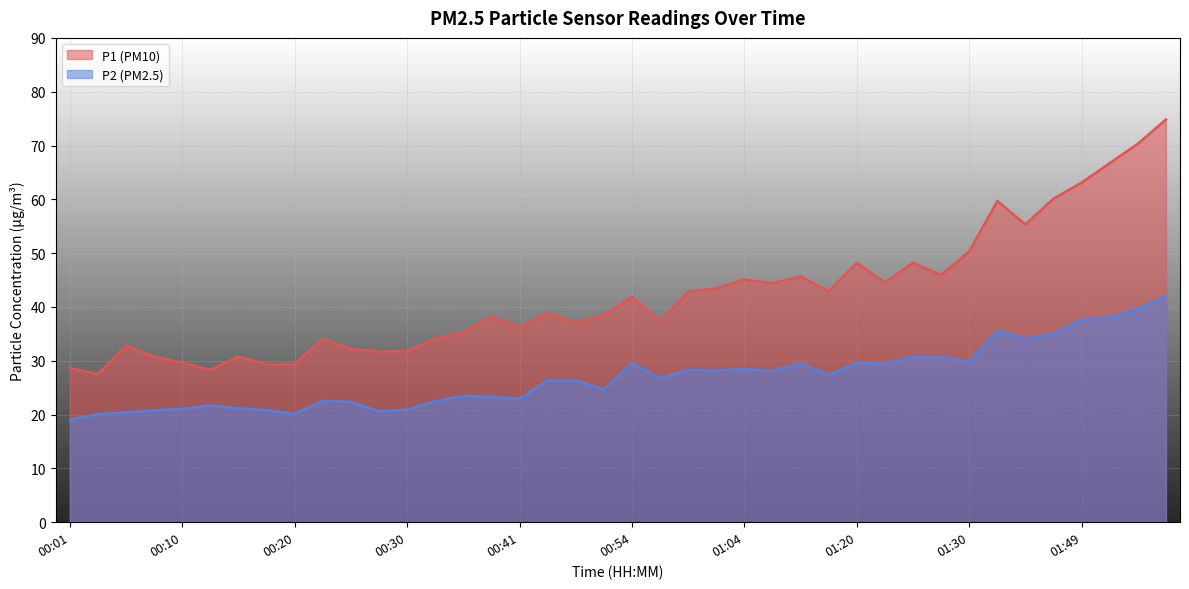

What are all the series names shown in the legend?

P1 (PM10), P2 (PM2.5)